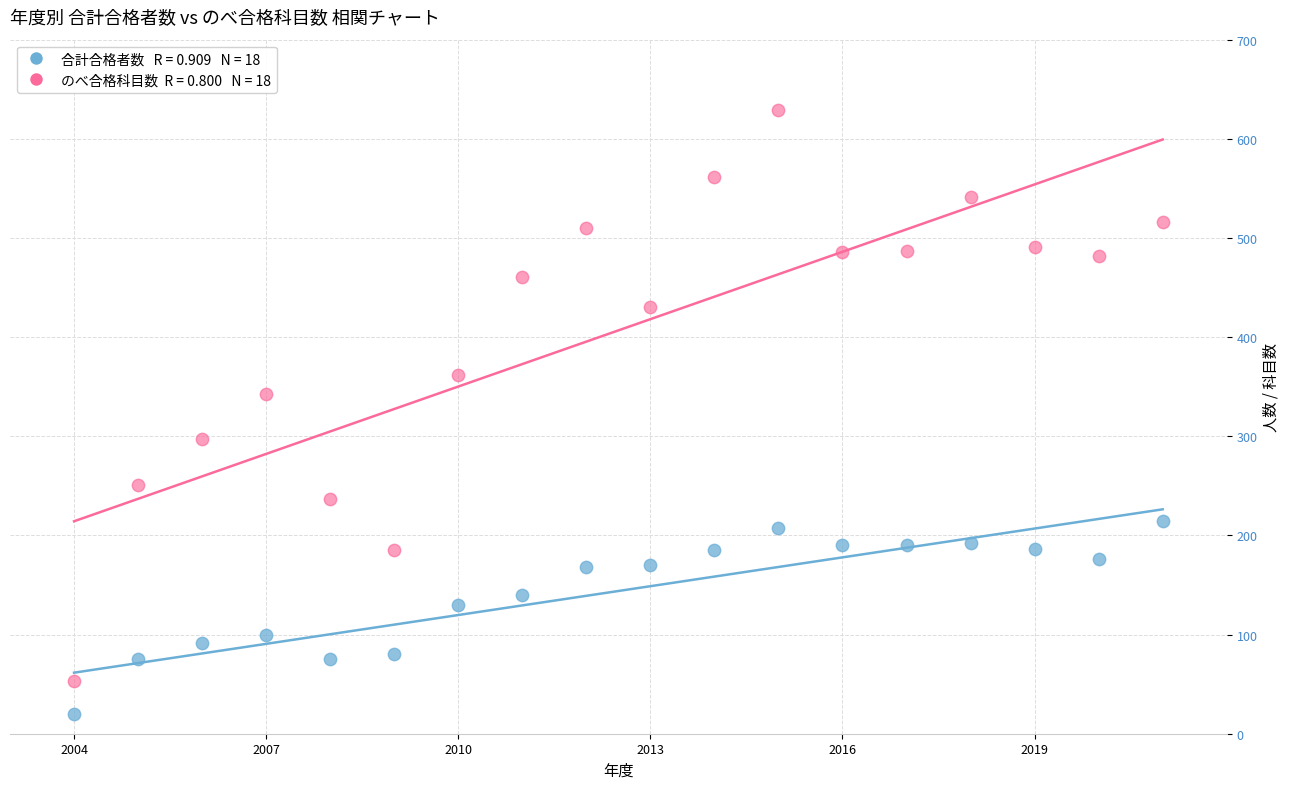

Across all series, what Y value is closest to 324?

343